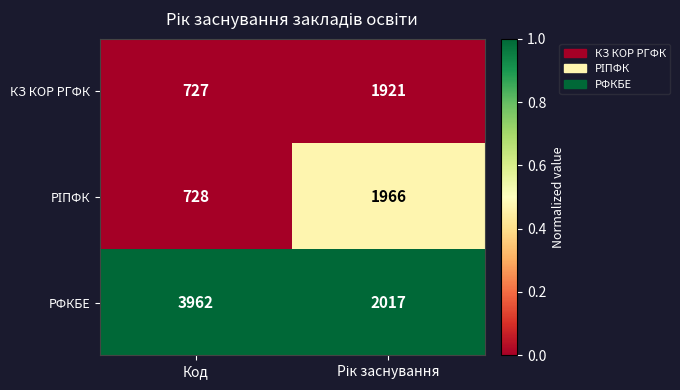

What is the difference between the highest and lowest values at Код?

3235